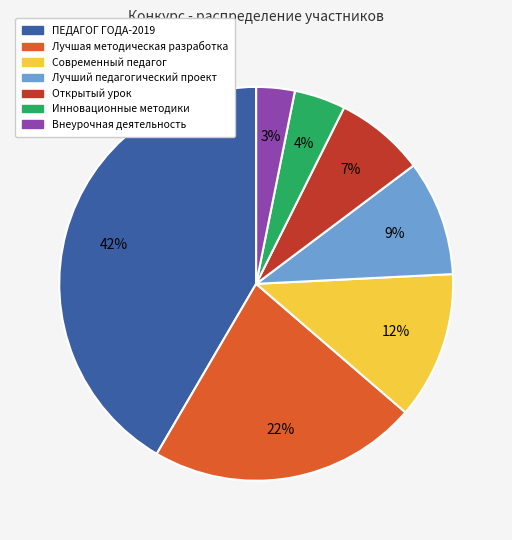

To the nearest percent, what is the average slice percentage?

14%